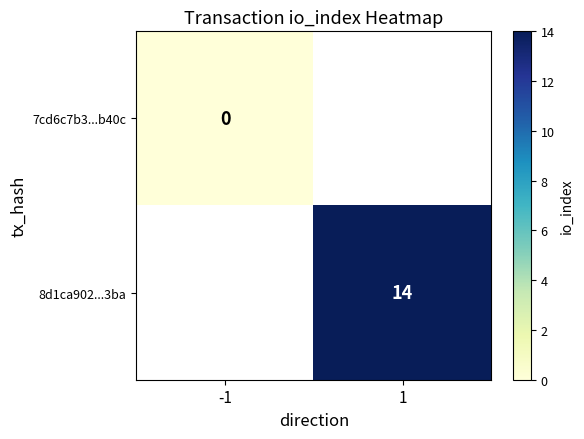

At which label is 7cd6c7b3...b40c closest to 0?

-1